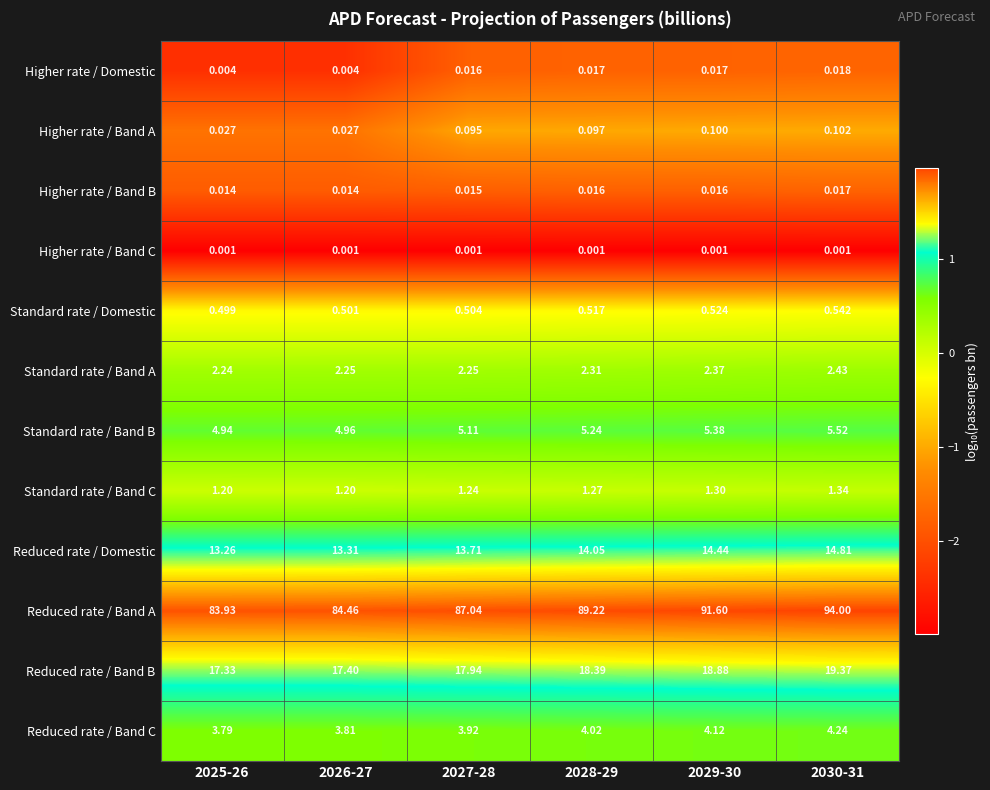

Rank the series at 2026-27 from highest to lowest value.

Reduced rate / Band A, Reduced rate / Band B, Reduced rate / Domestic, Standard rate / Band B, Reduced rate / Band C, Standard rate / Band A, Standard rate / Band C, Standard rate / Domestic, Higher rate / Band A, Higher rate / Band B, Higher rate / Domestic, Higher rate / Band C